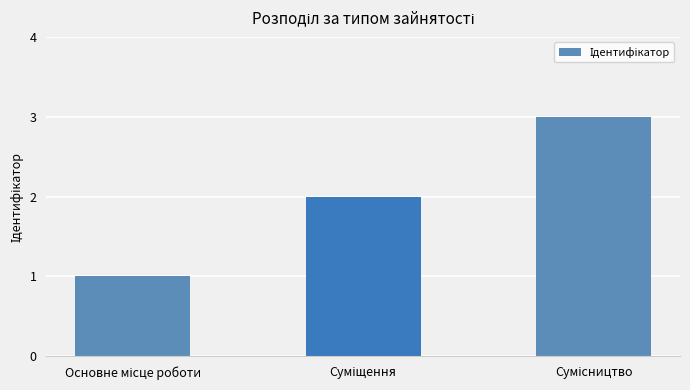

Reading left to right, transcribe all the data shown in this chart.

1	2	3